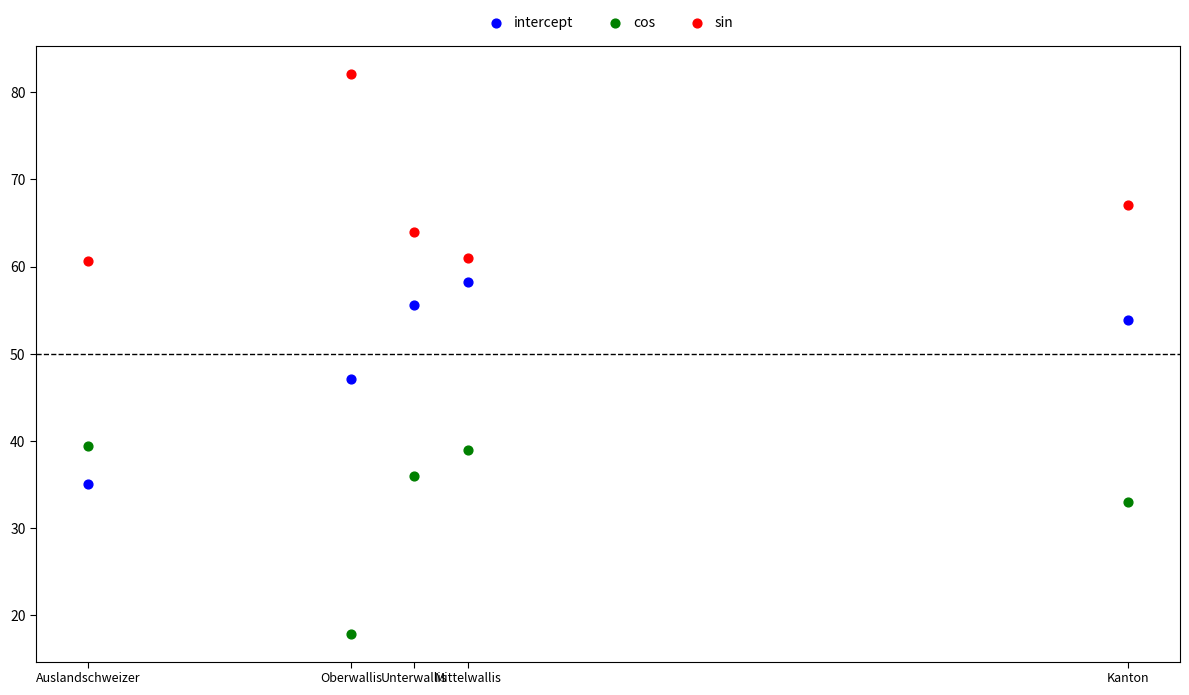

Which series reaches the maximum Y coordinate?

sin